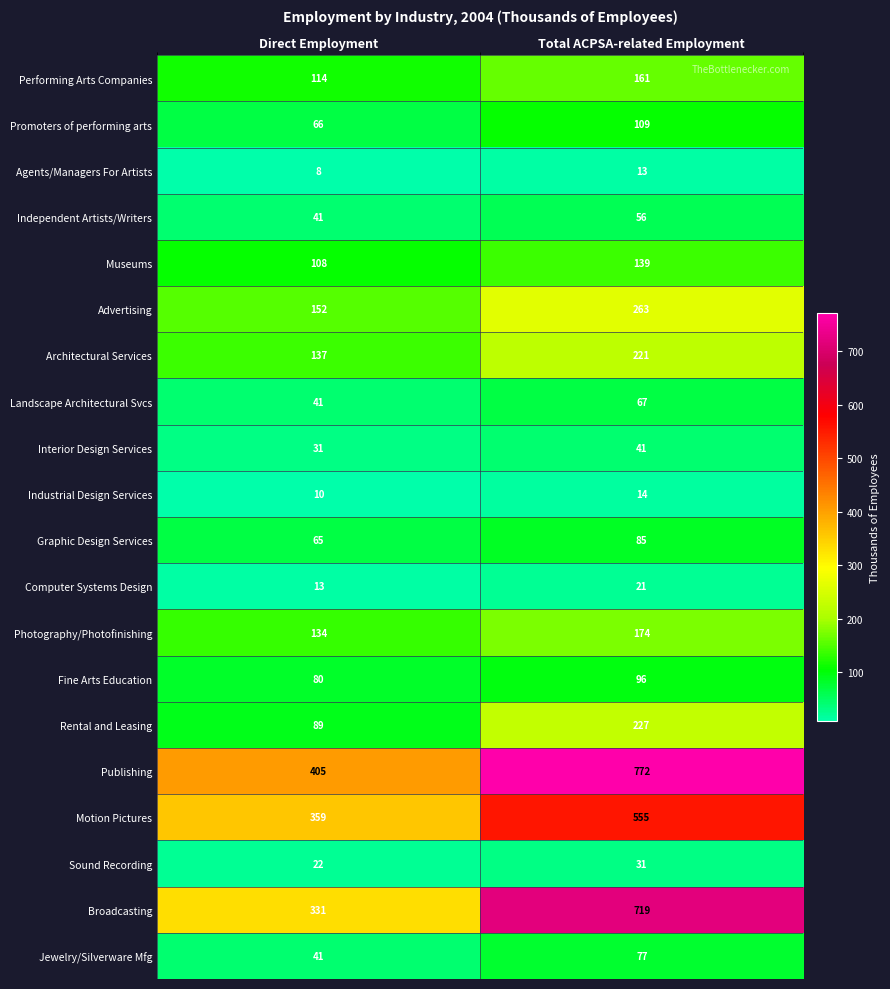

The value of Landscape Architectural Svcs at Direct Employment is 41. True or false?

True